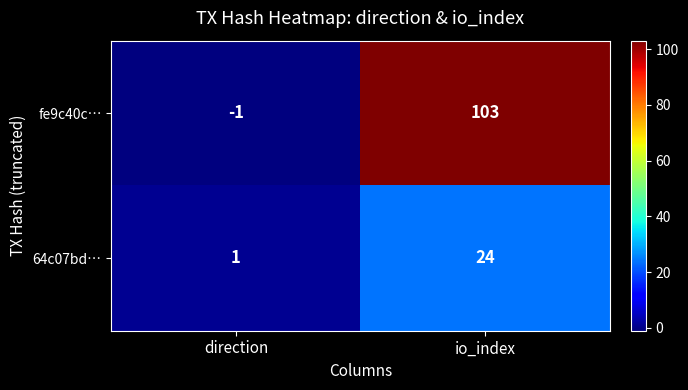

At io_index, list the series in order from largest to smallest.

fe9c40c…, 64c07bd…